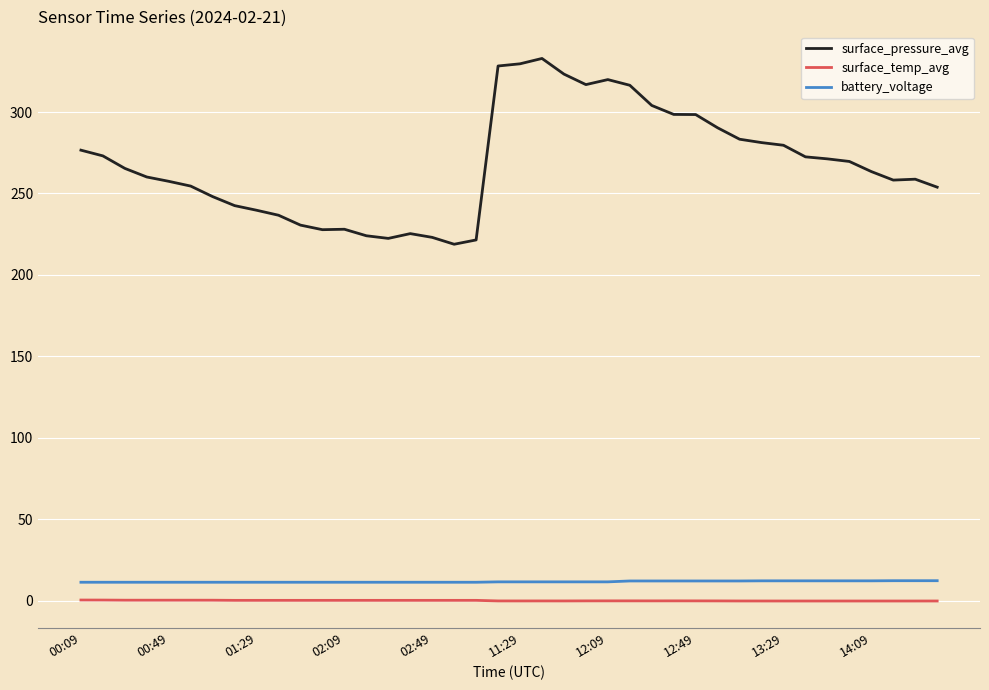

Which series has the largest range (max minus min)?

surface_pressure_avg